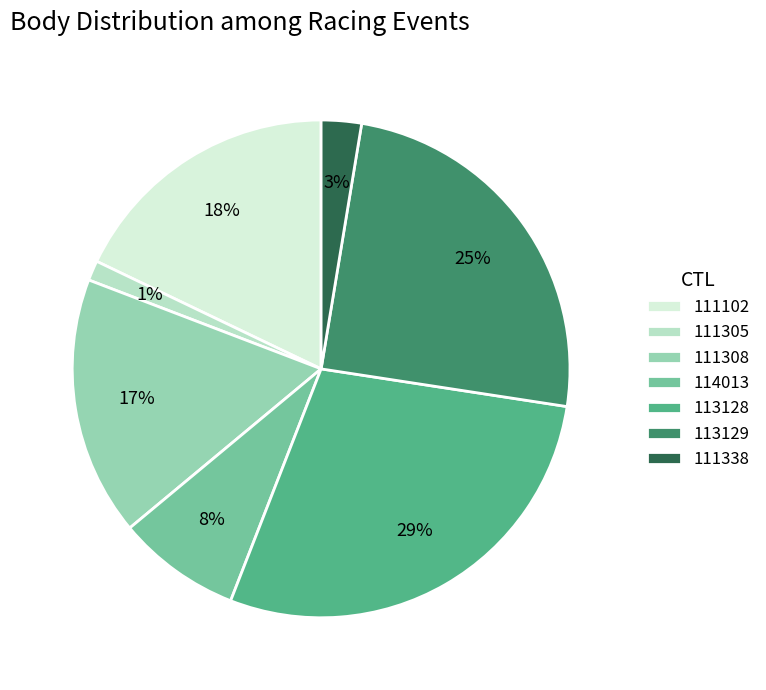

Is the sum of 113128 and 114013 greater than half?

No